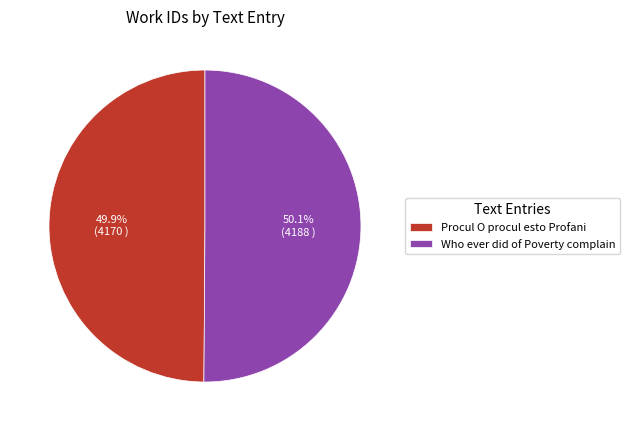

Is there a majority slice in this chart?

Yes